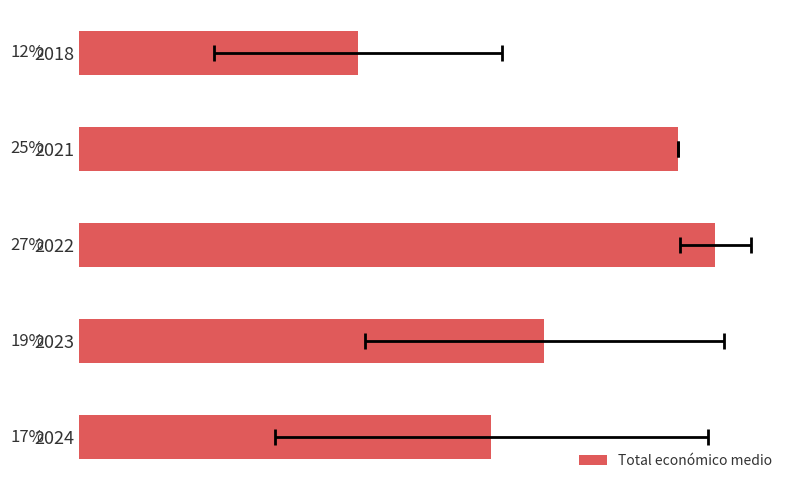

Is it true that the value at 2018 is 25708.5?

False